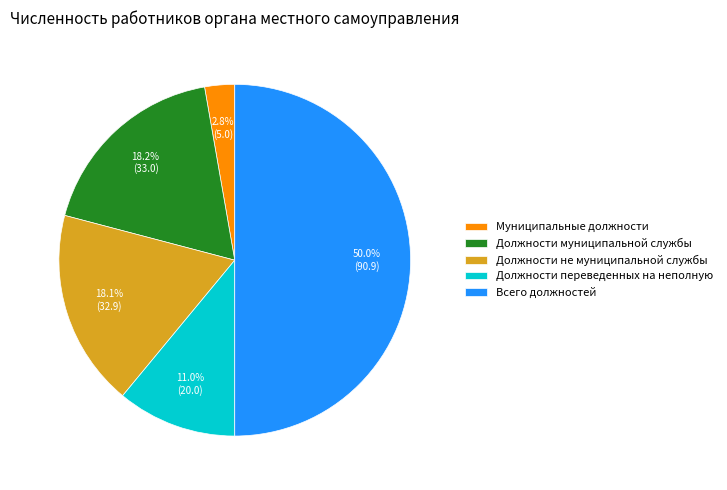

Which category accounts for the majority?

Всего должностей